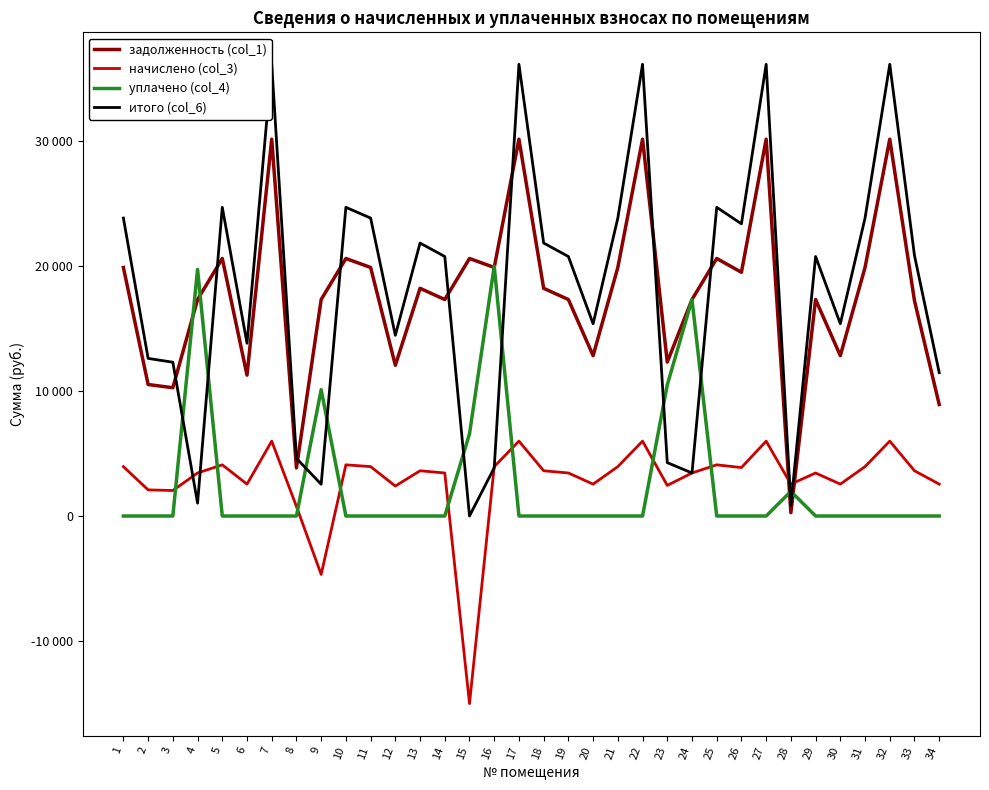

Is it true that задолженность (col_1) equals 28750.3 at 21?

False